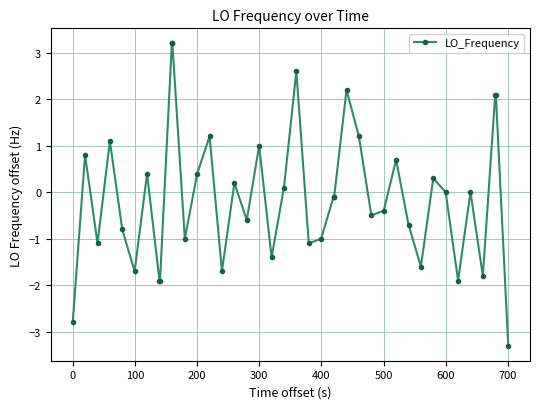

True or false: there are more than 2 points higher than both neighbors.

True